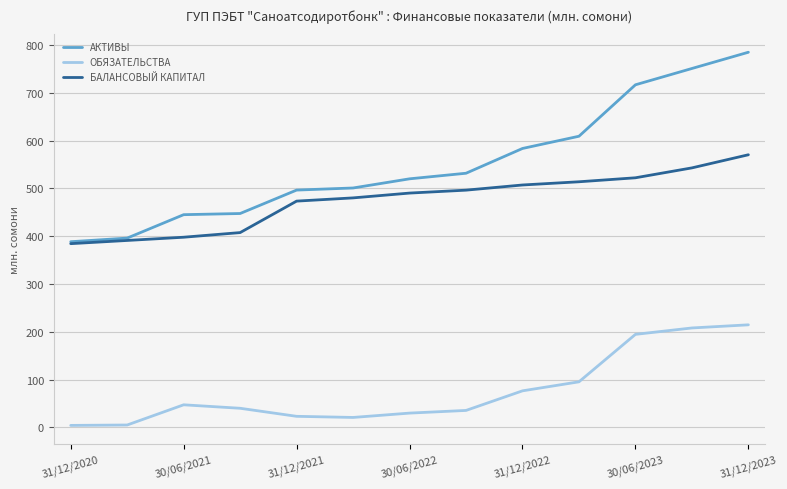

What are all the series names shown in the legend?

АКТИВЫ, ОБЯЗАТЕЛЬСТВА, БАЛАНСОВЫЙ КАПИТАЛ